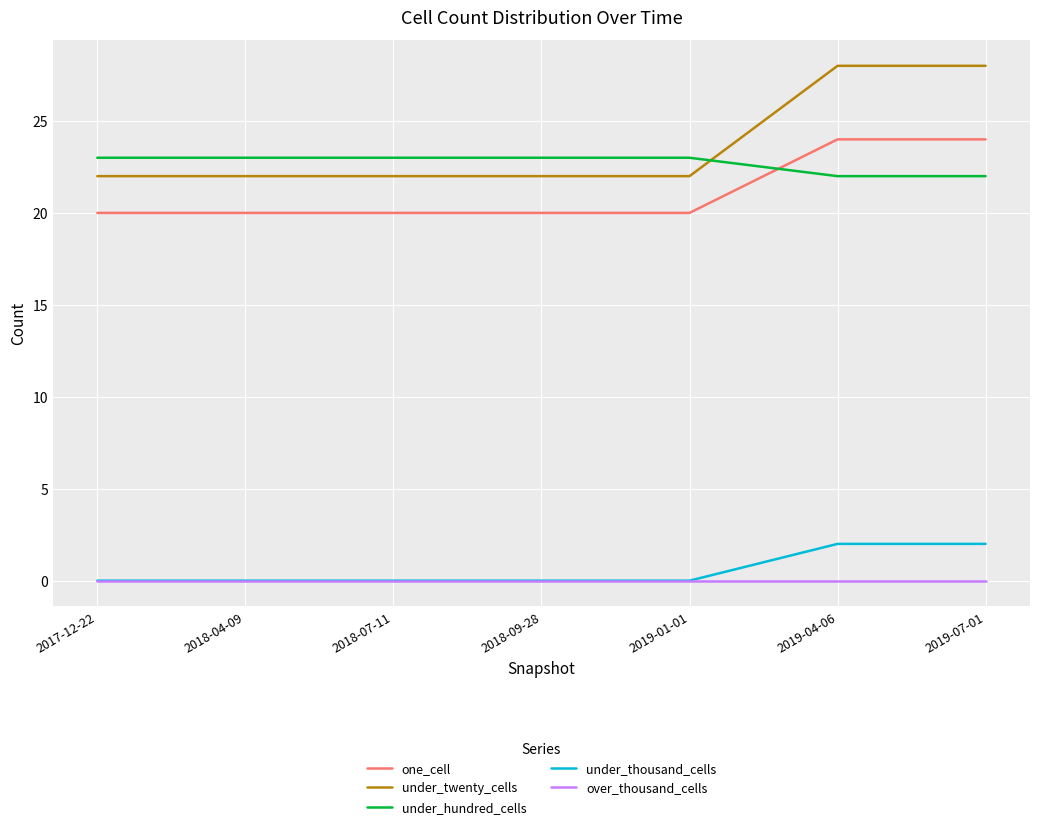

True or false: one_cell has a value of 20 at 2018-07-11.

True